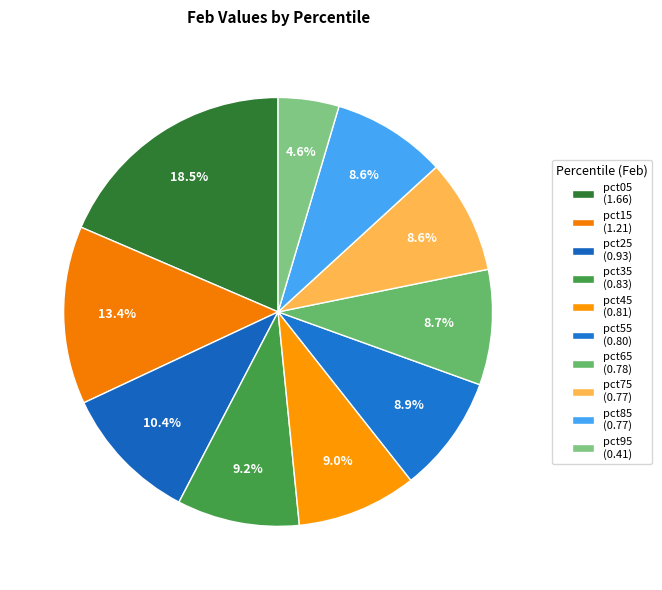

How many slices are in this pie chart?

10